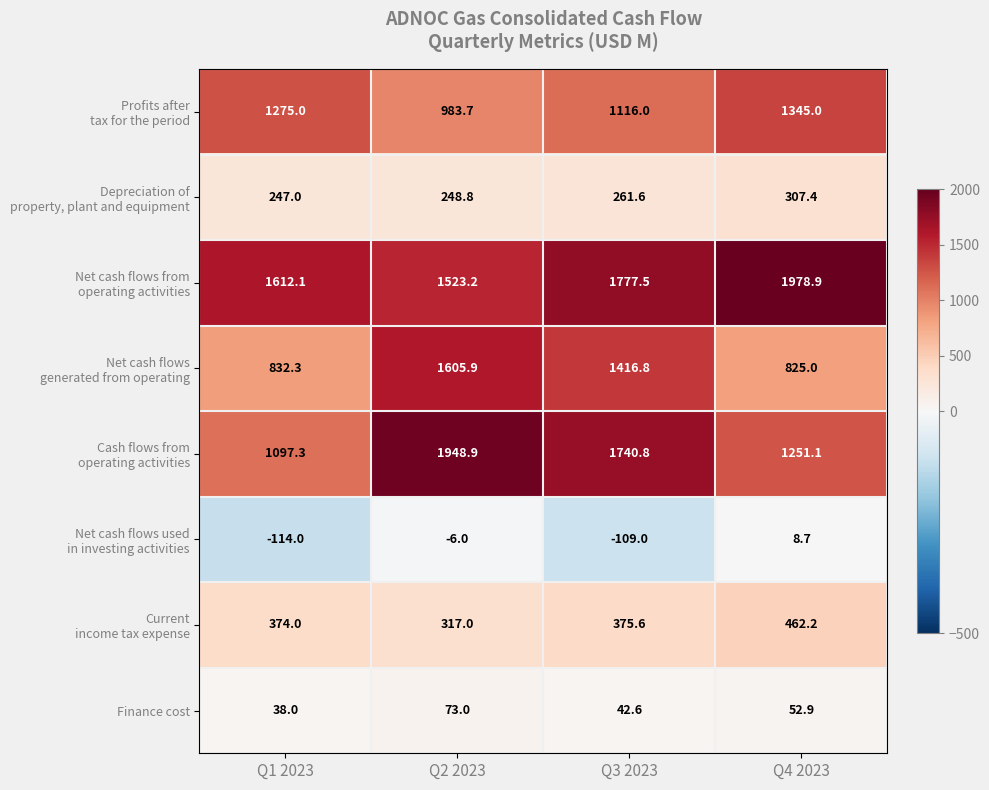

What is the difference between the highest and lowest values at Q1 2023?

1726.1